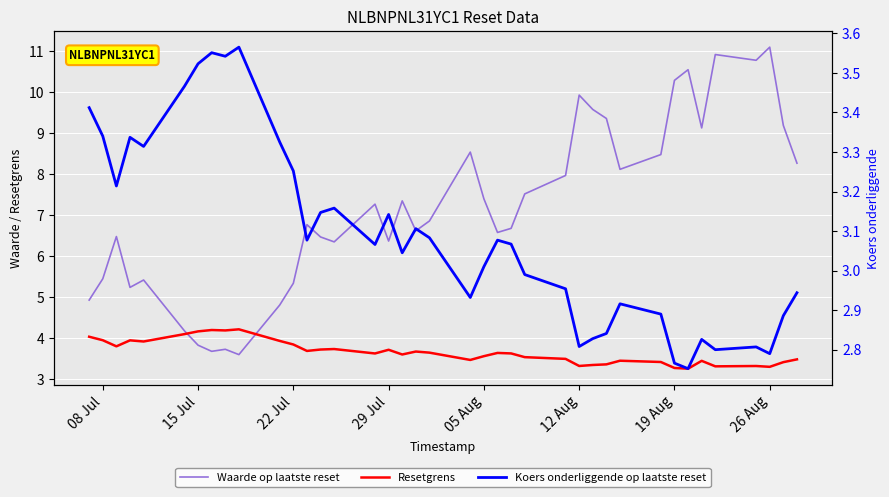

Where does the Koers onderliggende op laatste reset series first go above 3?

08 Jul